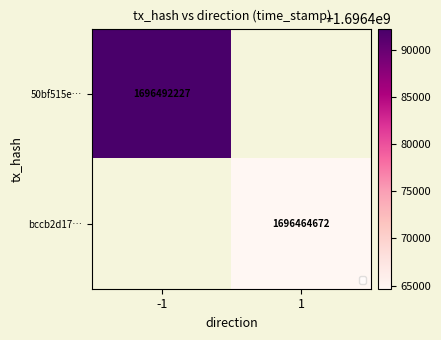

The 50bf515e… series shows 1696492227 at -1. True or false?

True